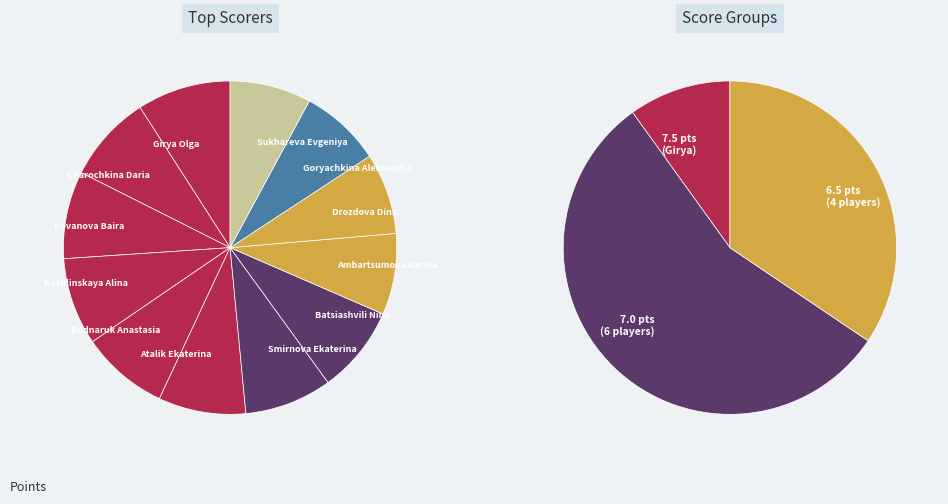

What portion of the pie excludes Kovanova Baira?

91.5%